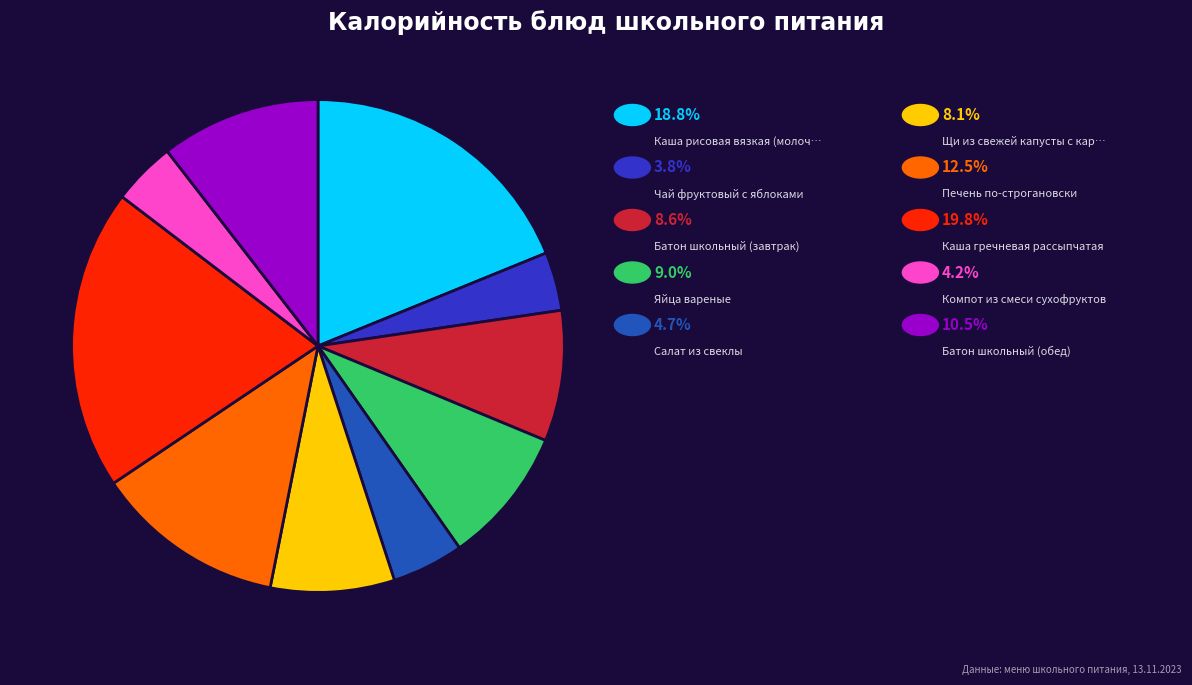

Is there any slice that represents more than half of the pie?

No